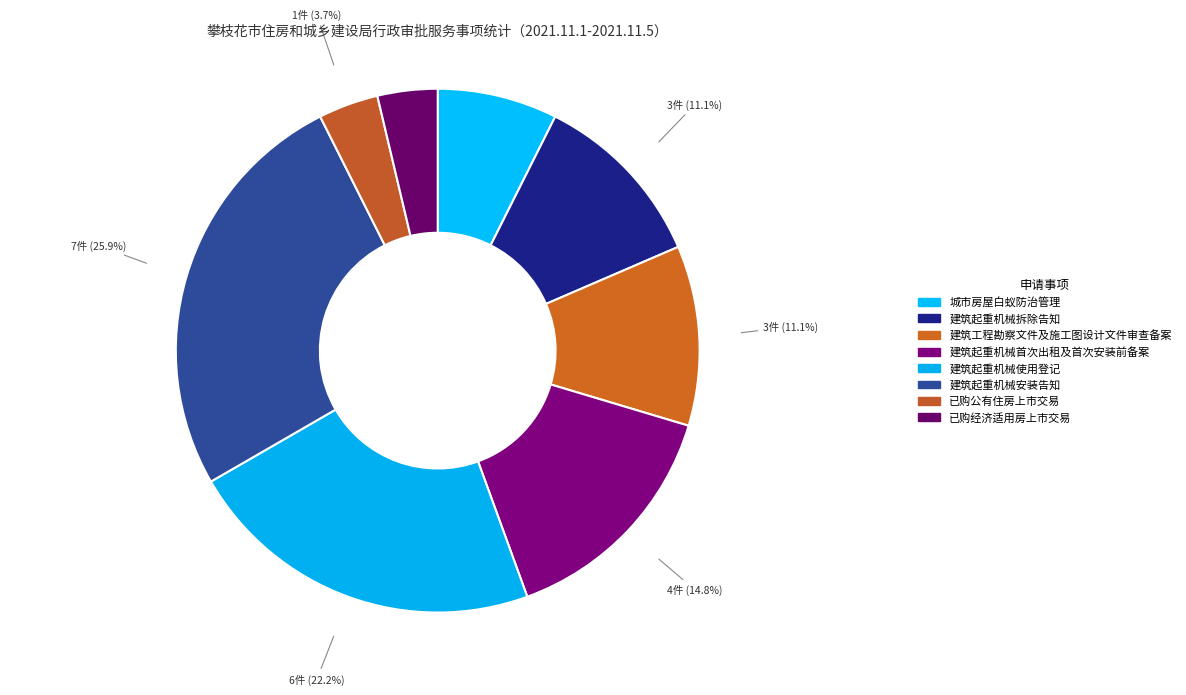

Is it true that 已购经济适用房上市交易 is 4% of the pie?

True